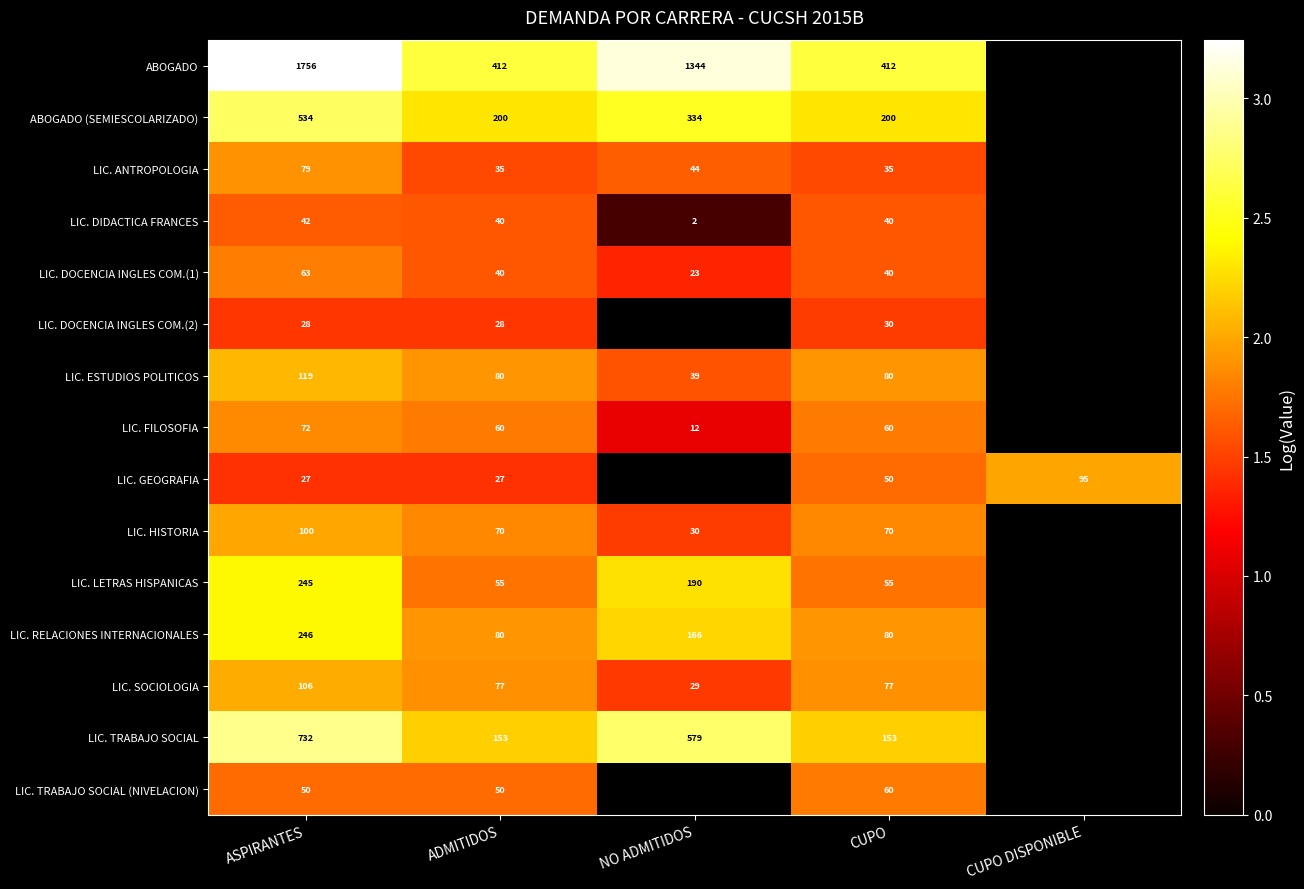

The LIC. DOCENCIA INGLES COM.(2) series shows 0.6 at CUPO. True or false?

False